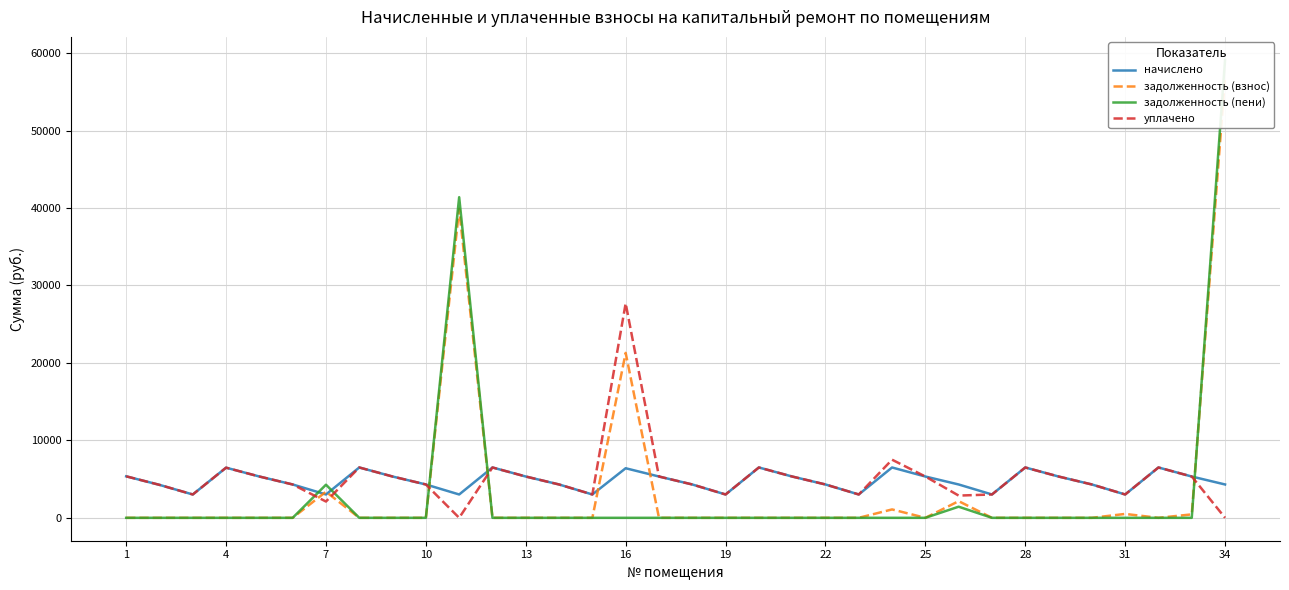

True or false: уплачено and начислено cross at least once.

False